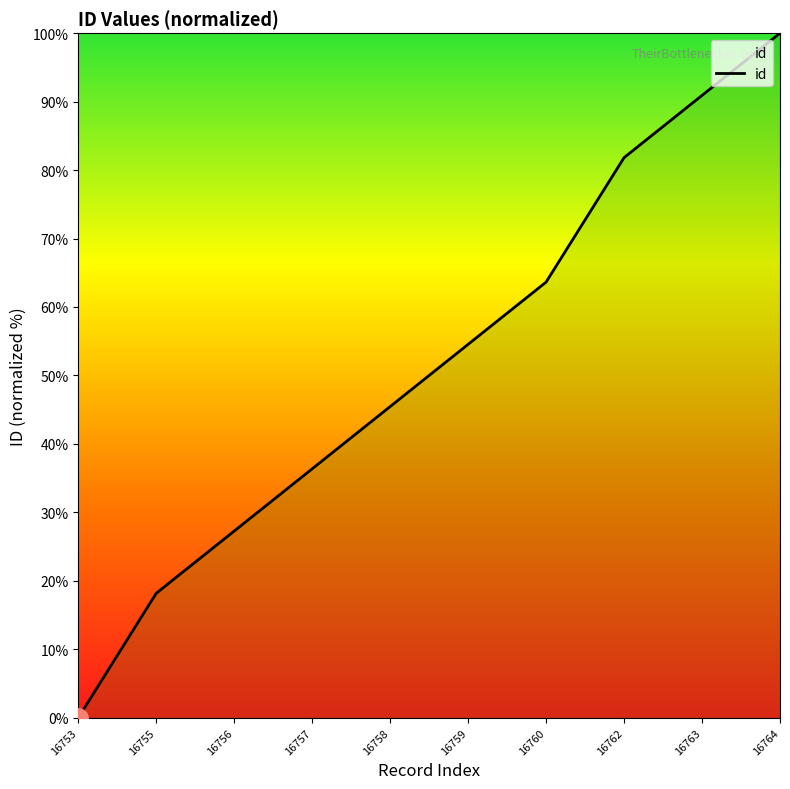

Where does the data first go above 54?

16759